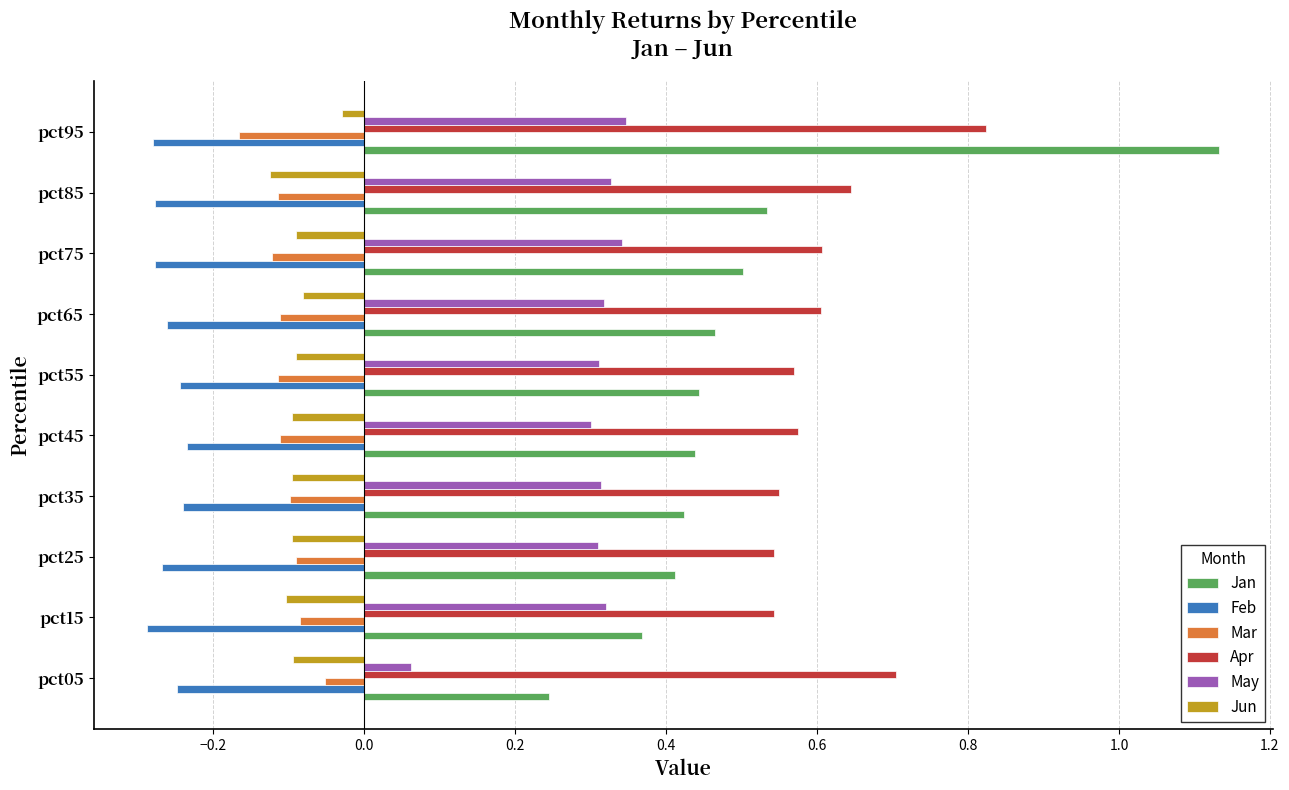

Is the value of Jun at pct95 greater than the value of May at pct55?

No